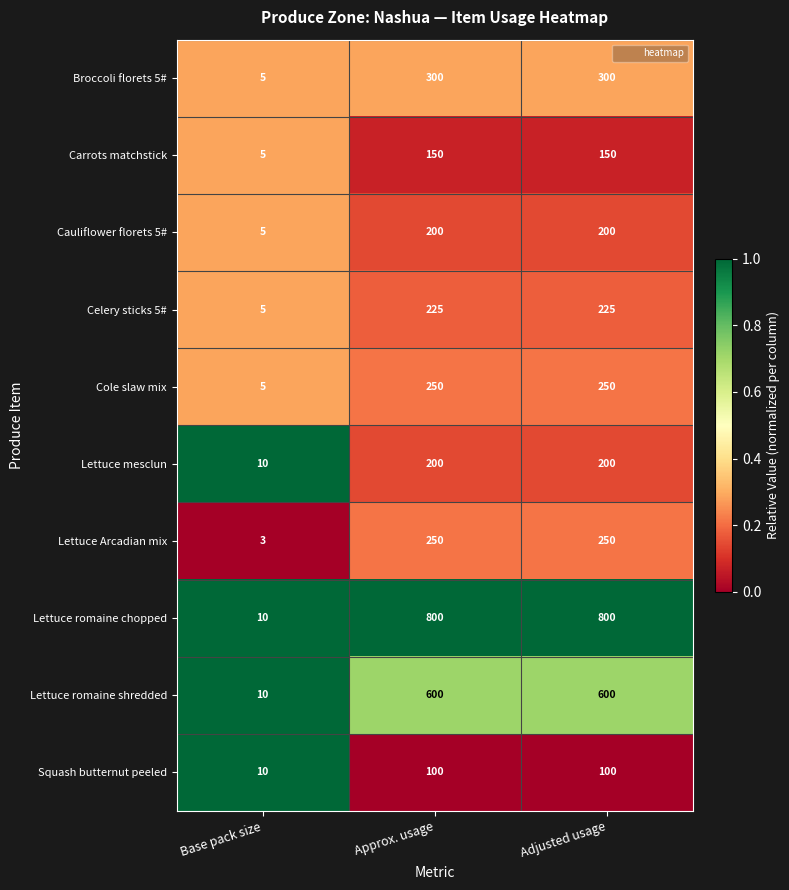

How many categories are shown in the chart?

3